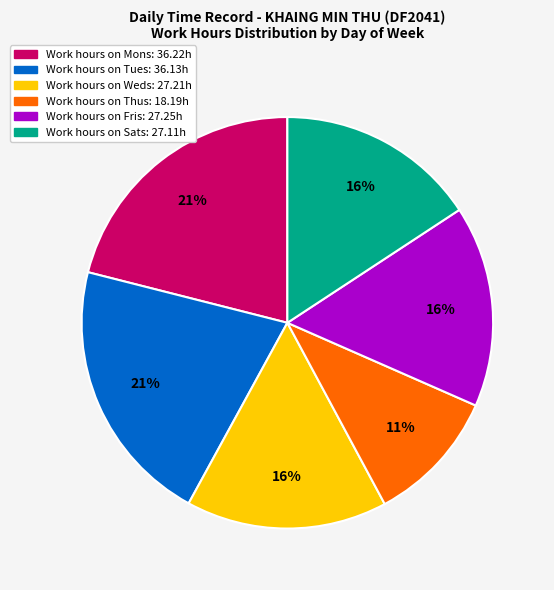

To the nearest percent, what is the average slice percentage?

17%